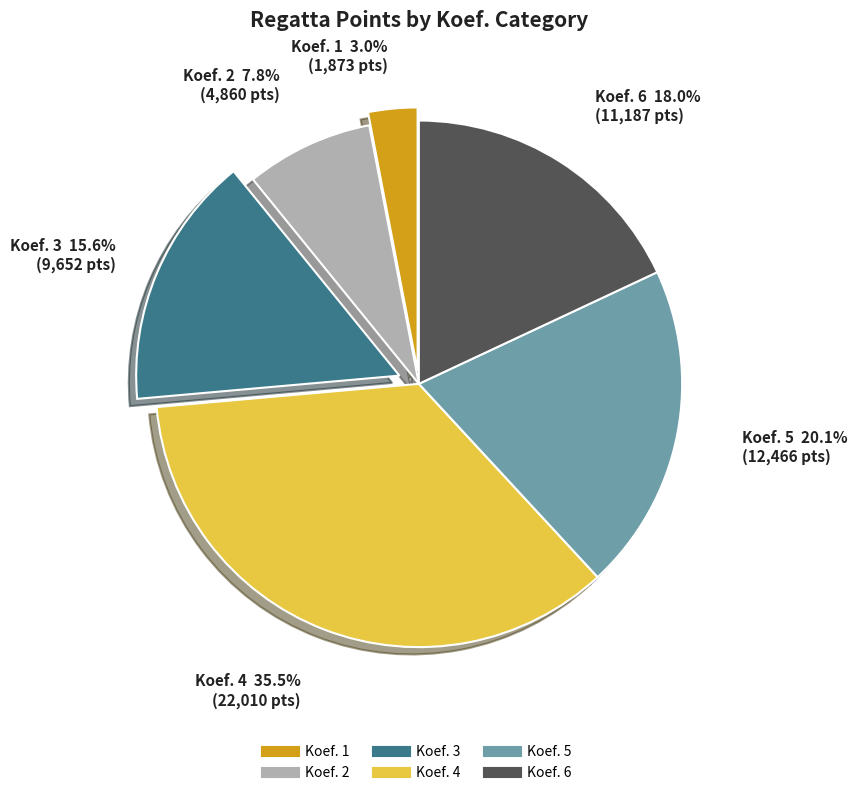

Is there any slice that represents more than half of the pie?

No